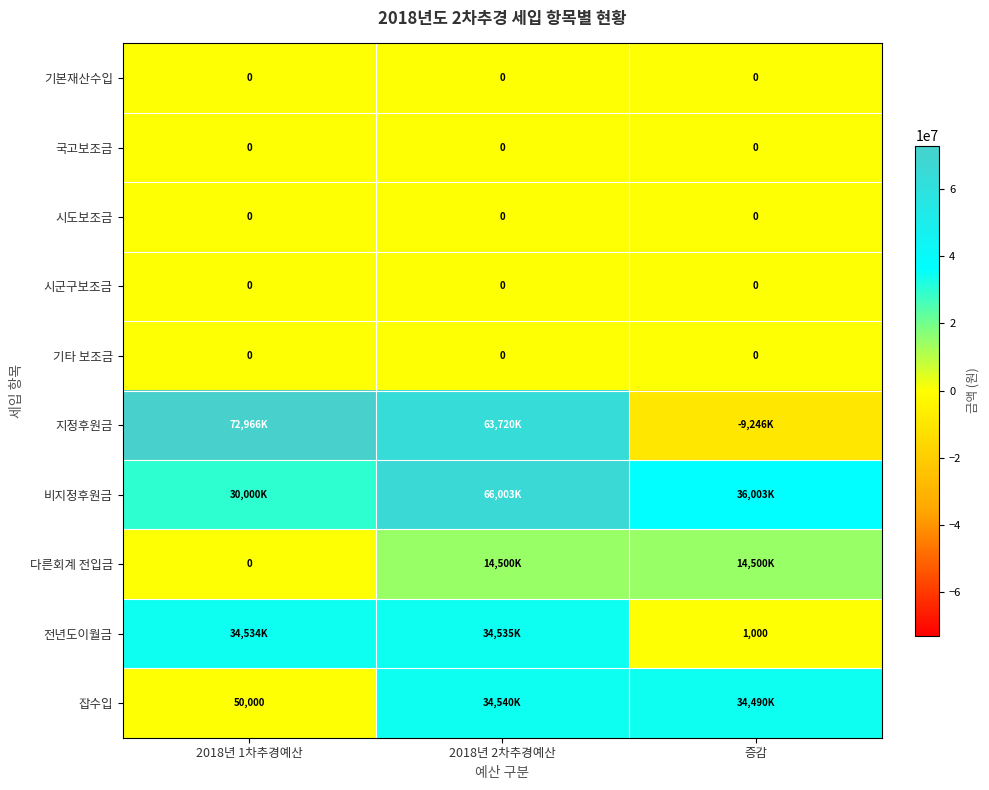

At which category is the sum across all series the highest?

2018년 2차추경예산